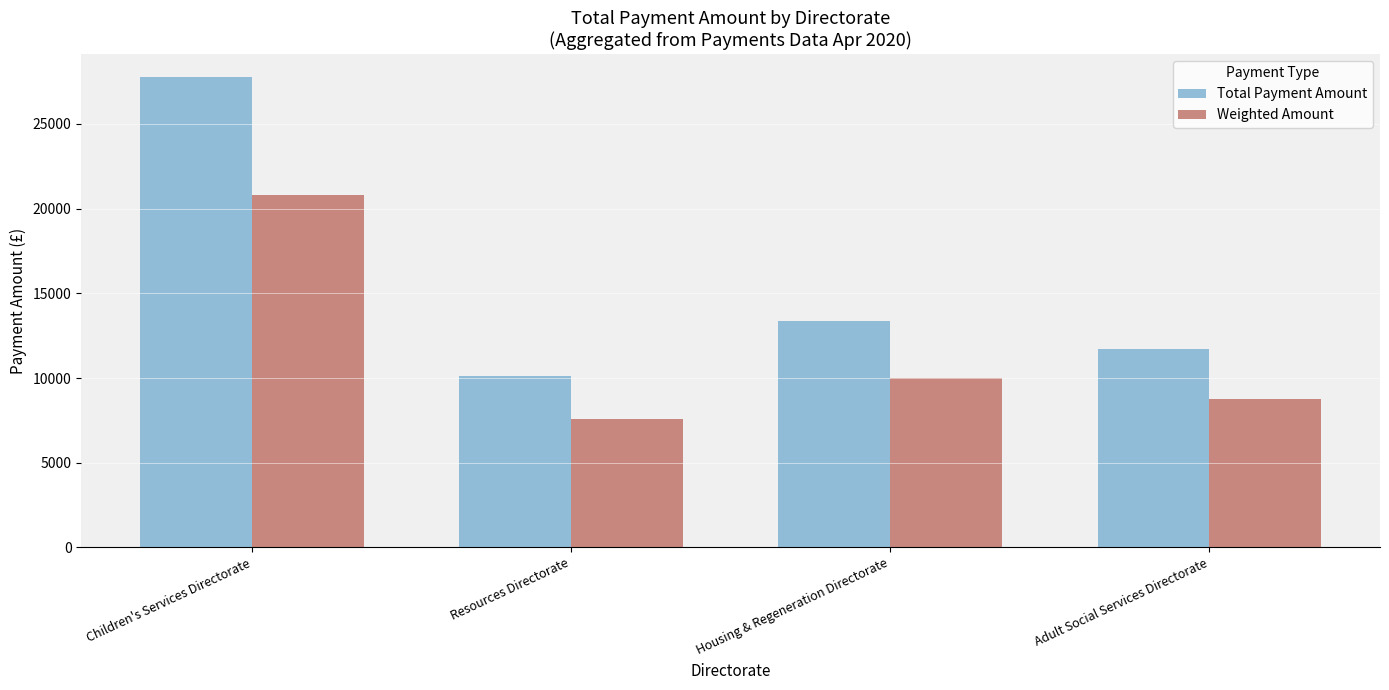

What is the greatest value displayed?

27741.7